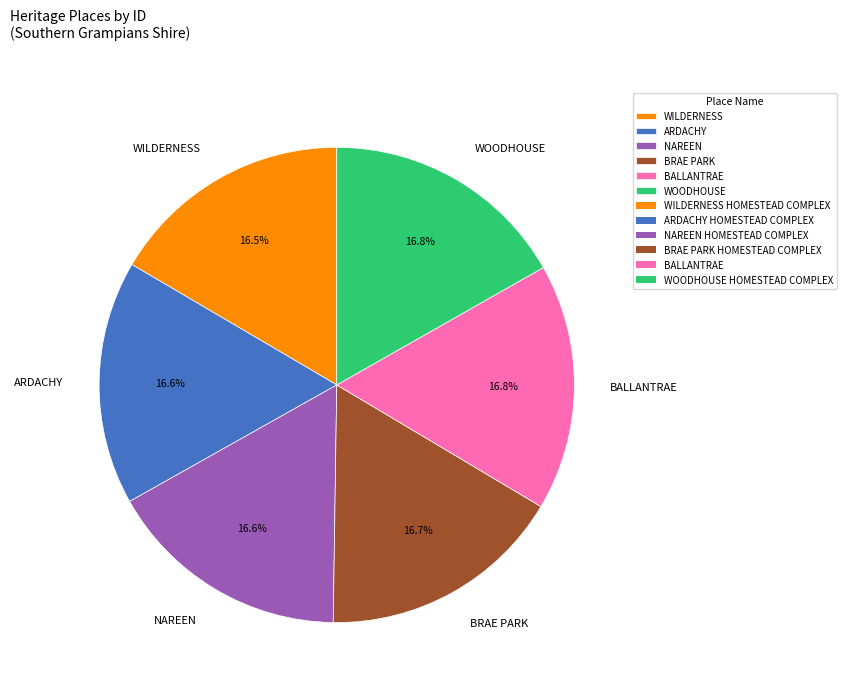

What is the ratio of the value at BALLANTRAE to the value at ARDACHY?

1.0